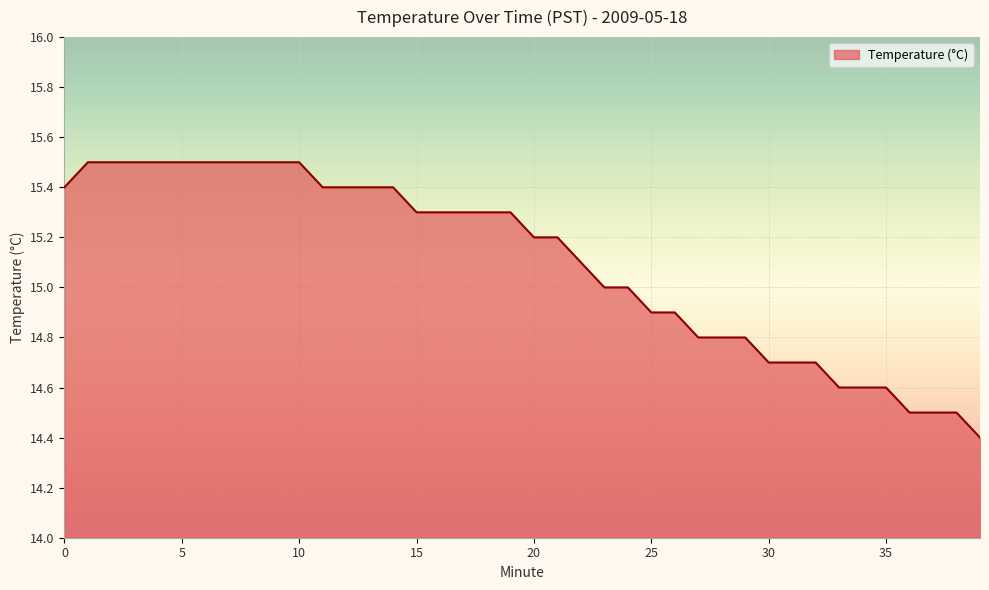

What is the difference between the maximum and minimum values?

1.1